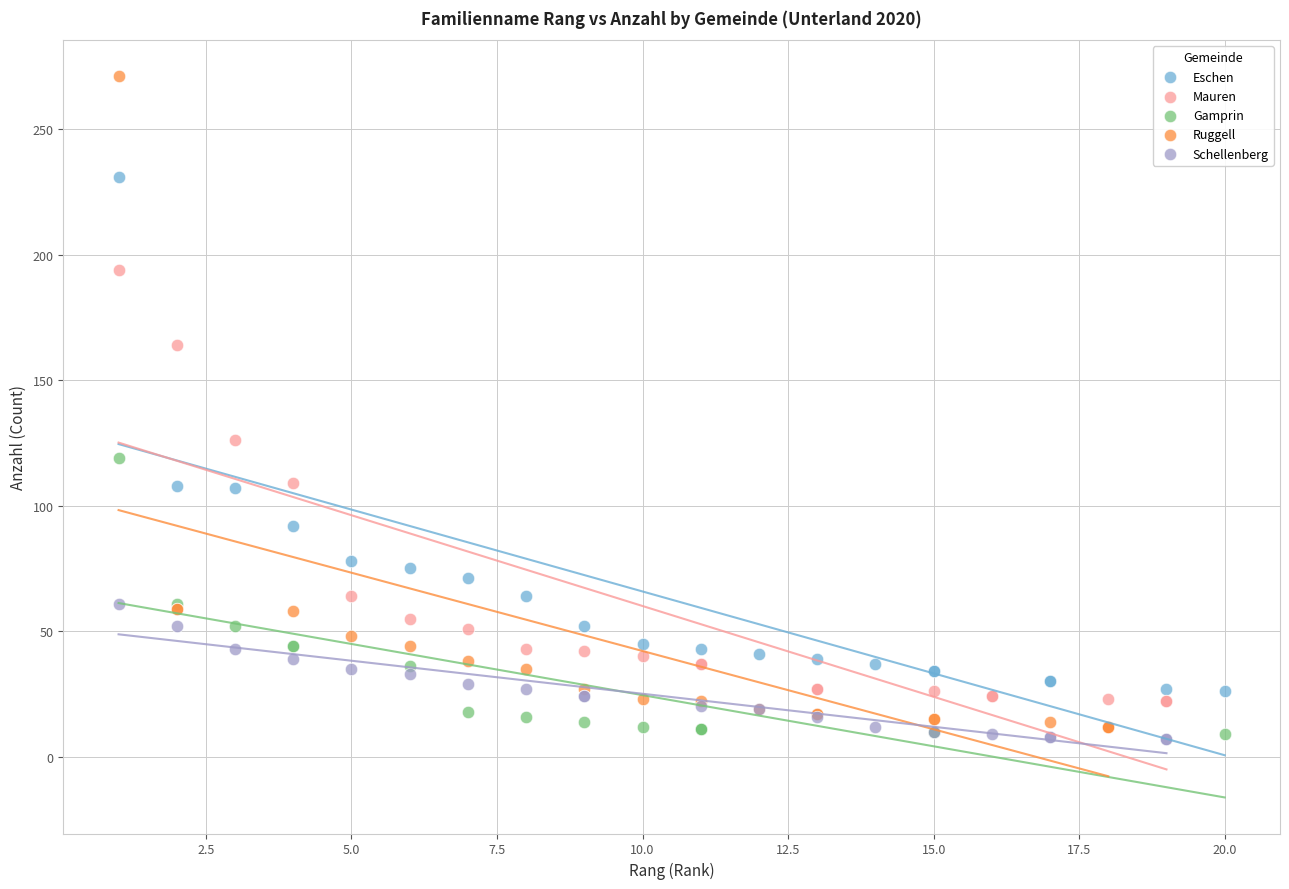

Which series reaches the maximum Y coordinate?

Ruggell